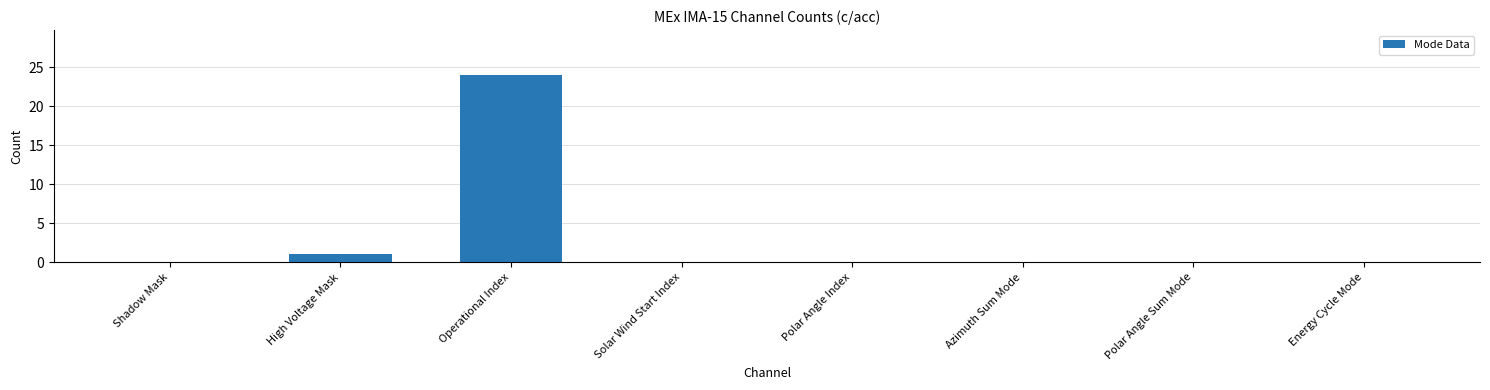

What is the change in value from Shadow Mask to High Voltage Mask?

+1